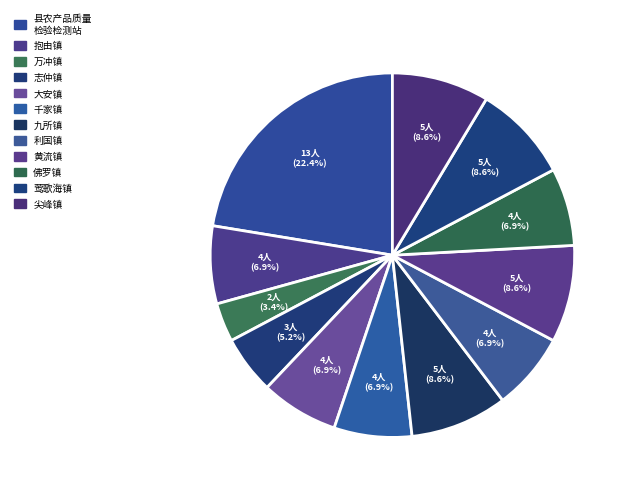

How many segments does this pie chart have?

12